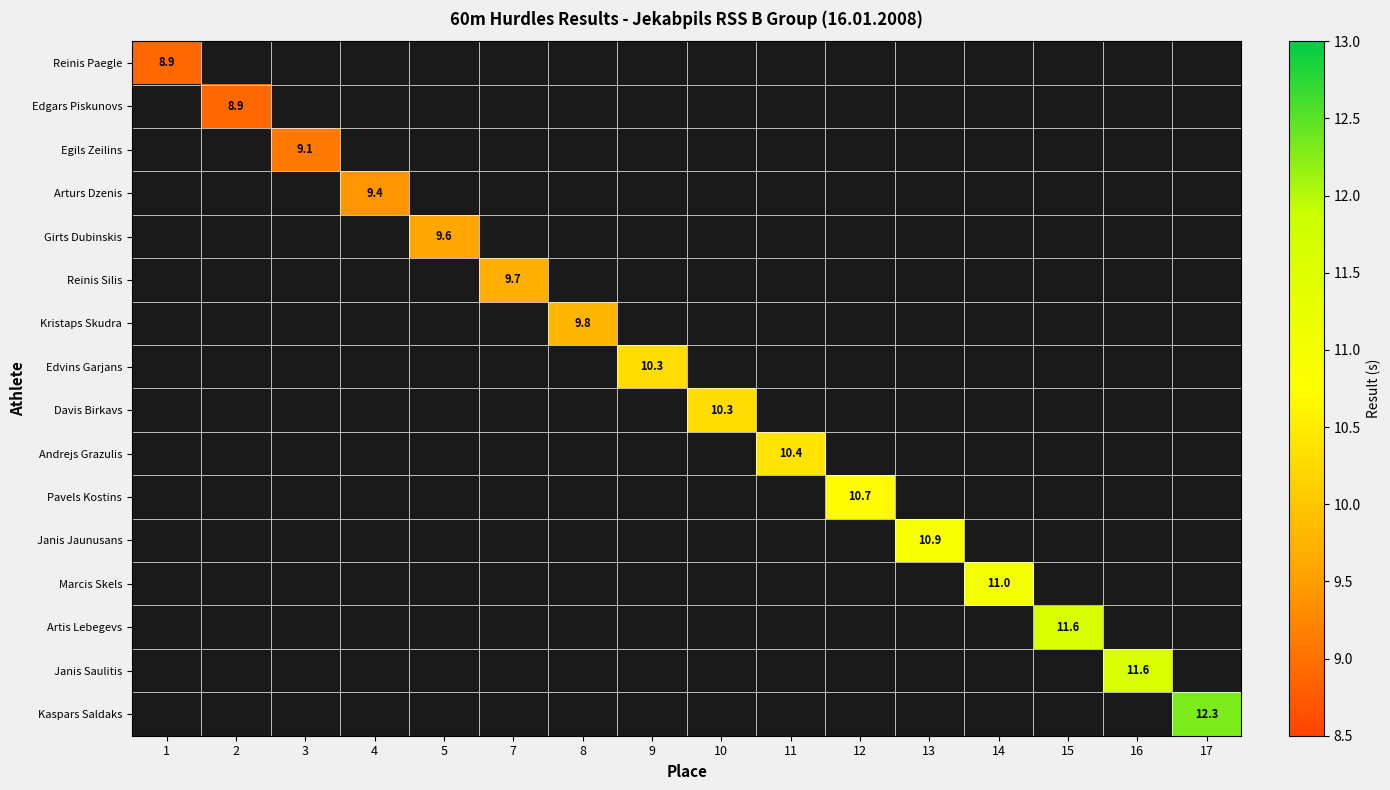

How many series are shown in this chart?

16